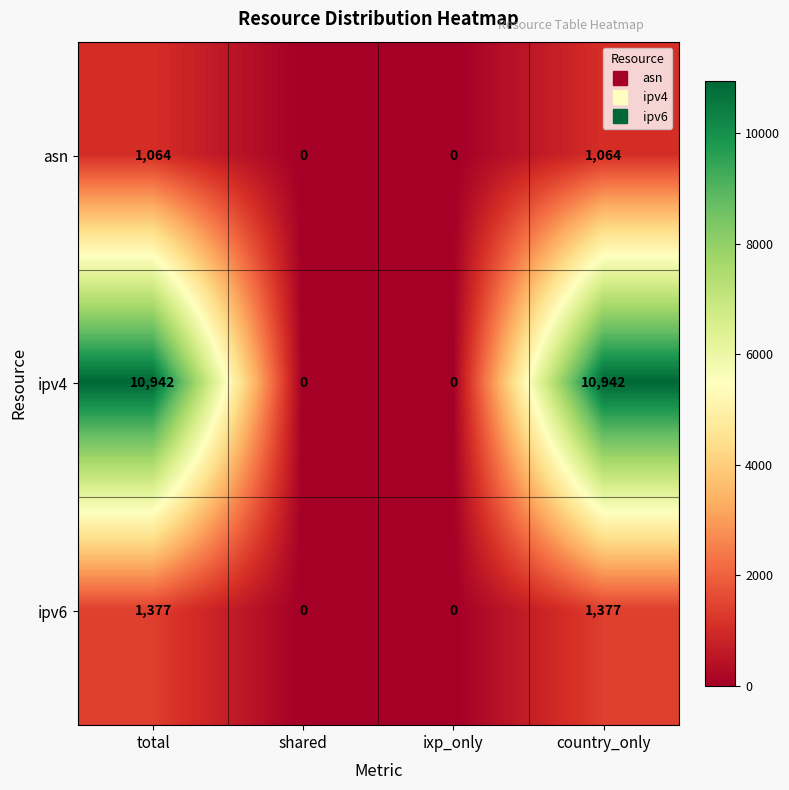

At how many categories does at least one series exceed 4791?

2